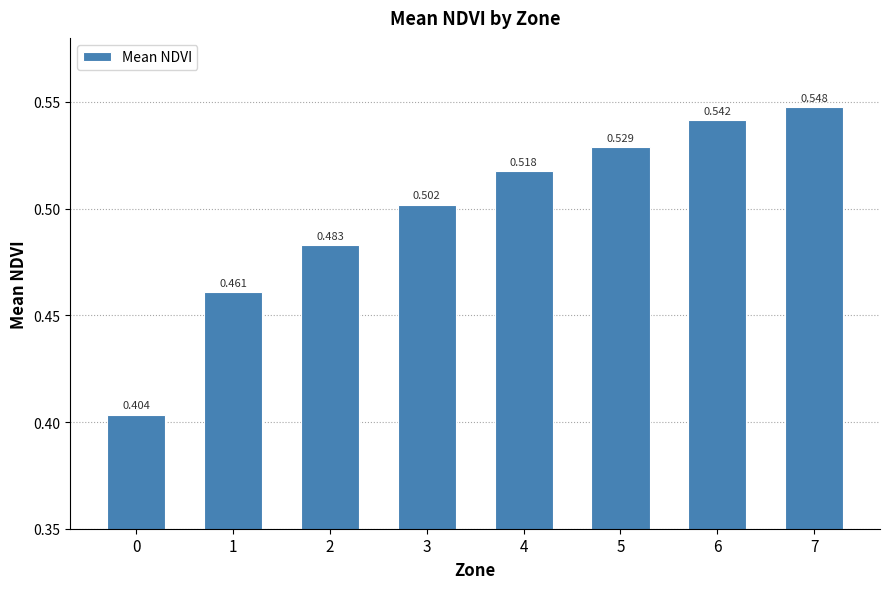

Reading left to right, extract all data points from this chart.

0=0.4	1=0.5	2=0.5	3=0.5	4=0.5	5=0.5	6=0.5	7=0.5